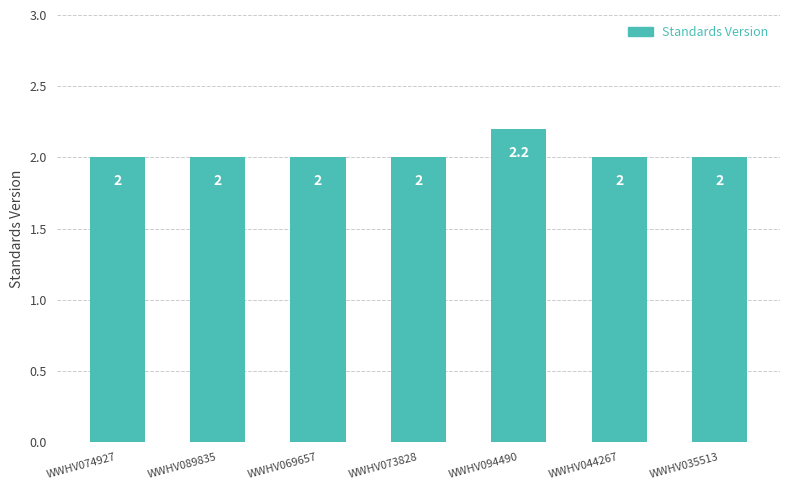

Are the bars grouped side by side (vs. stacked)?

No